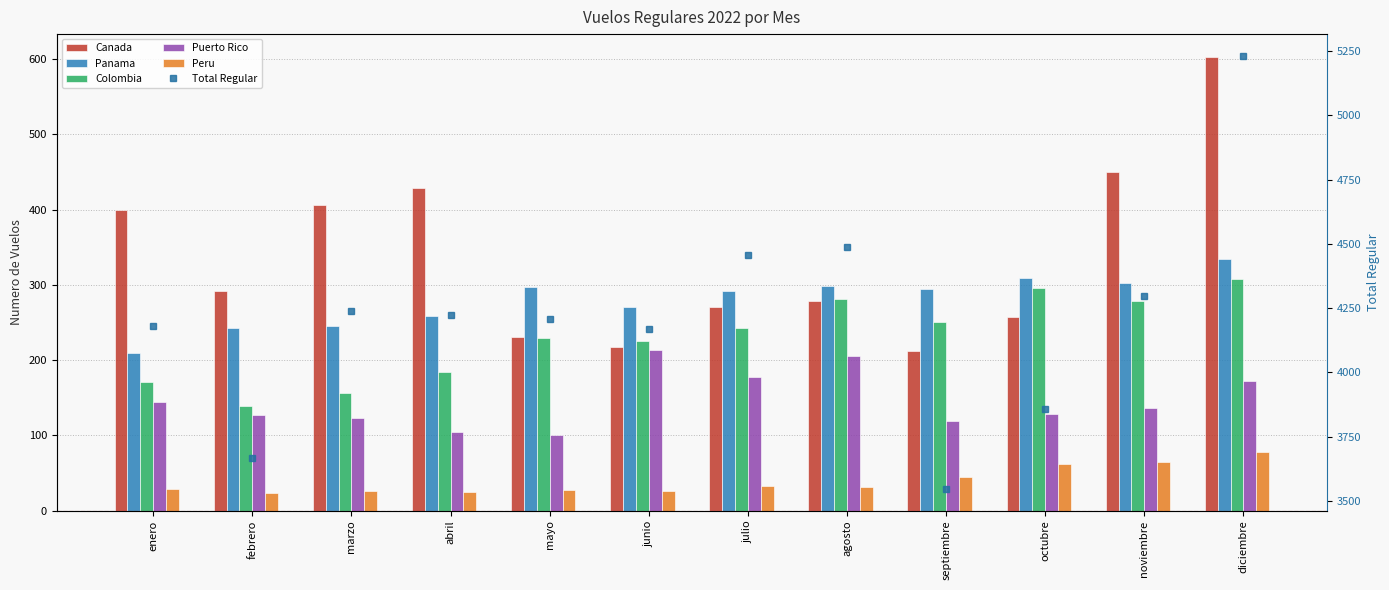

What is the sum of all Panama values?

3355